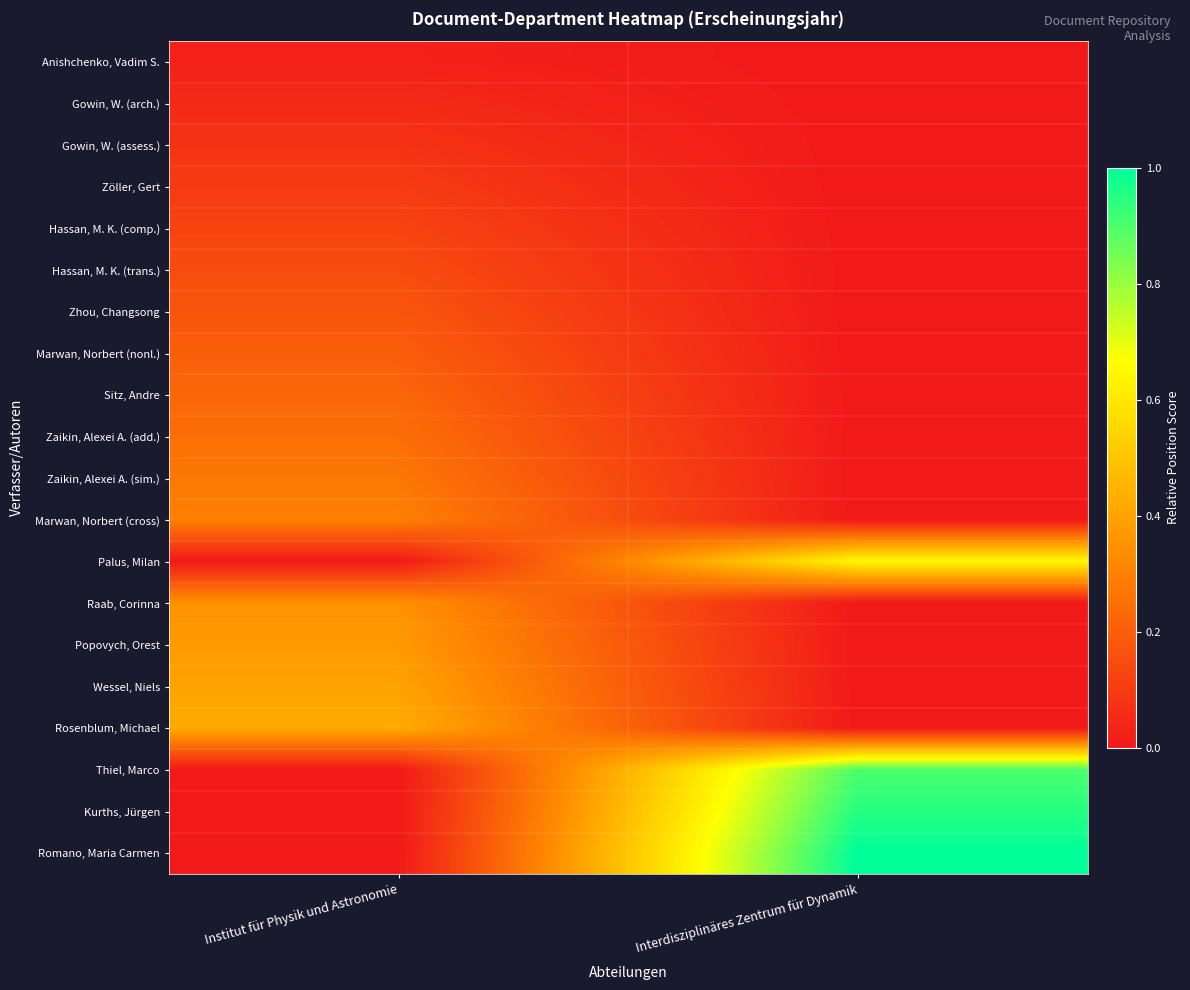

What is the maximum value shown in the chart?

1.0